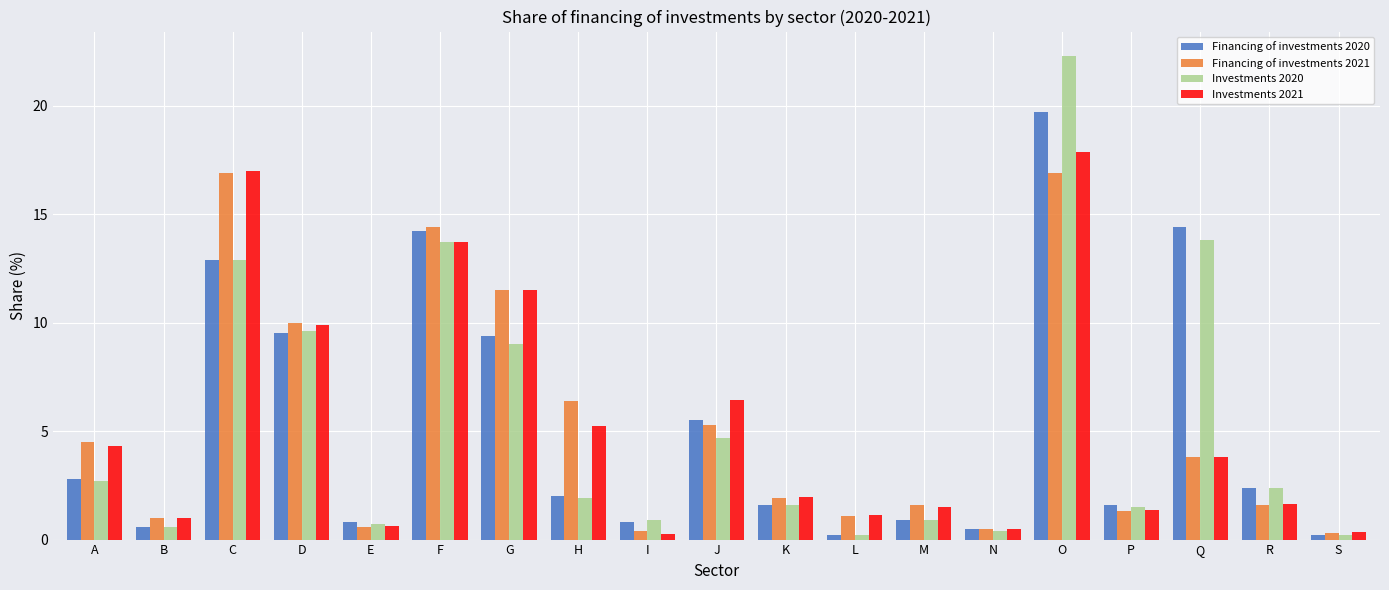

What is the spread (max minus min) of values at G?

2.5